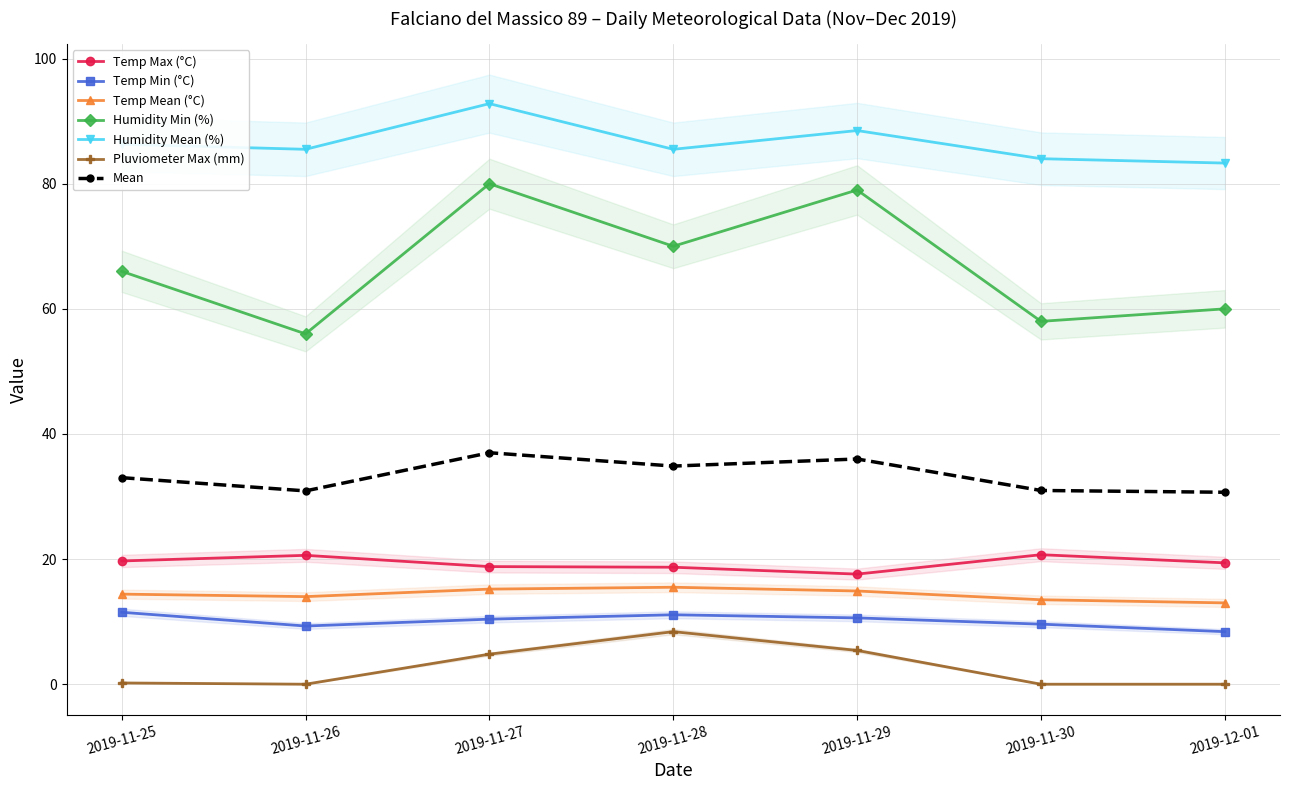

Which series has the widest spread of values?

Humidity Min (%)